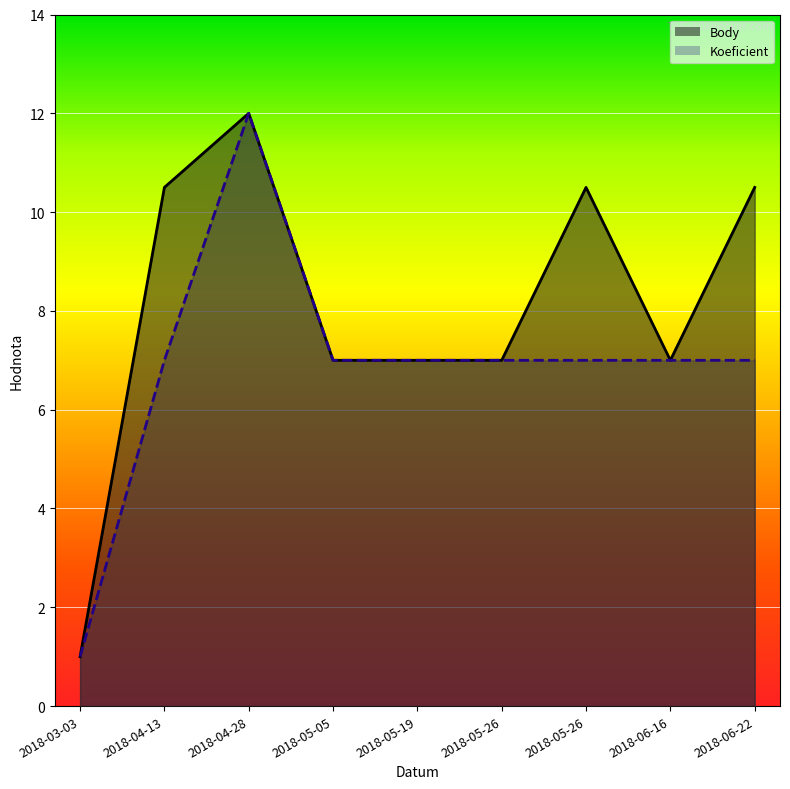

What is the difference between the maximum and minimum values in the Body series?

11.0